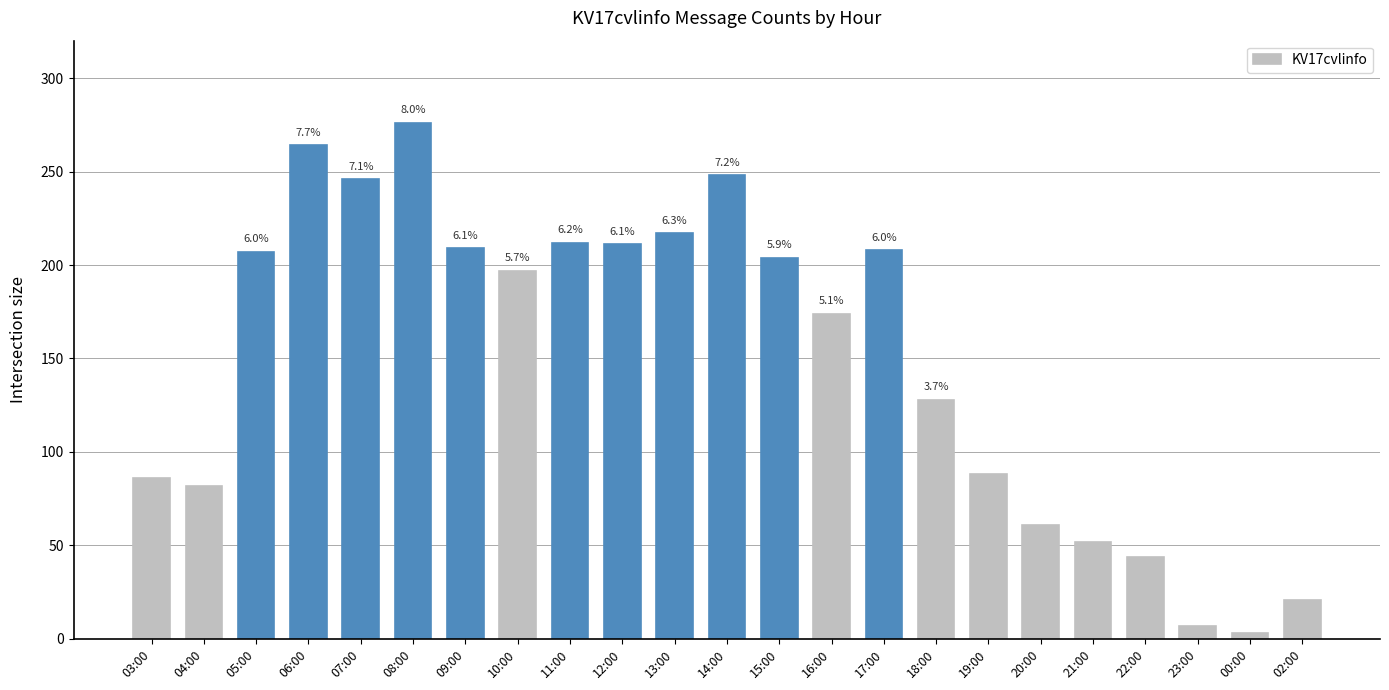

Are the bars horizontal?

No